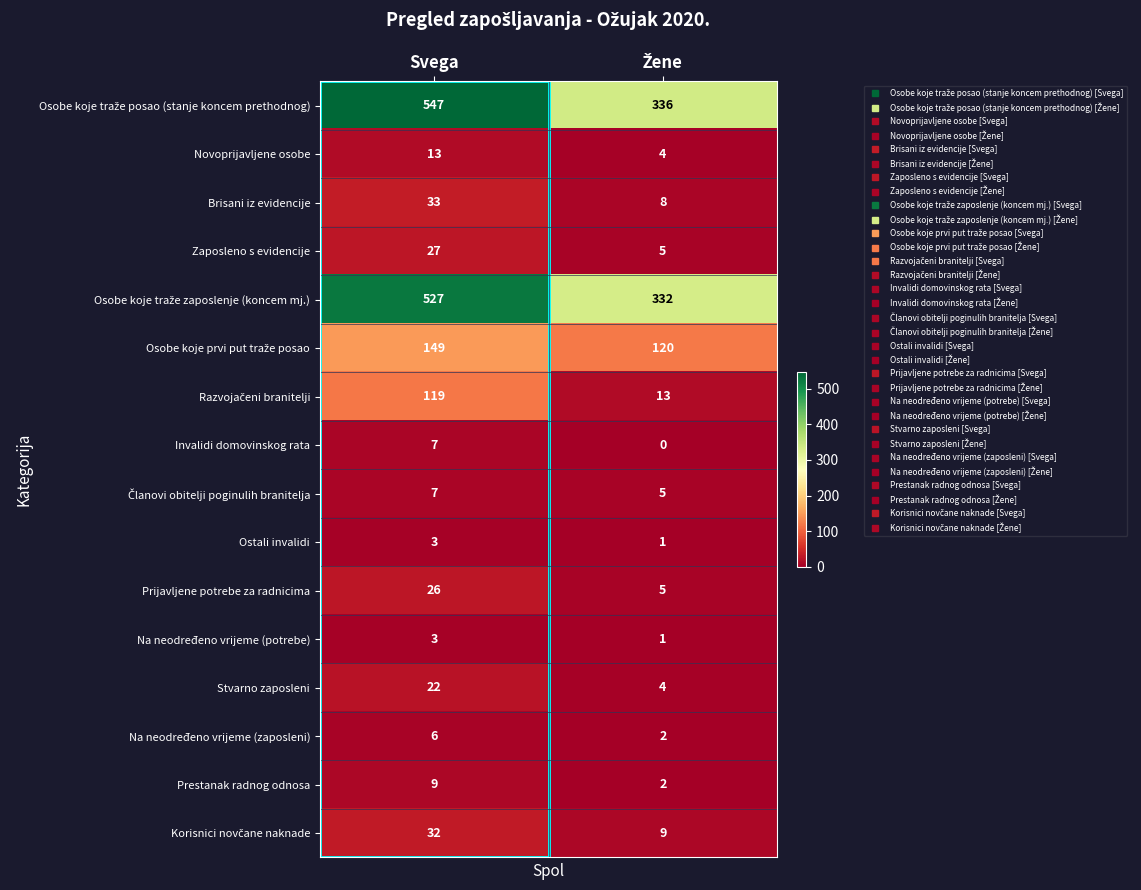

At which category is the sum across all series the highest?

Svega